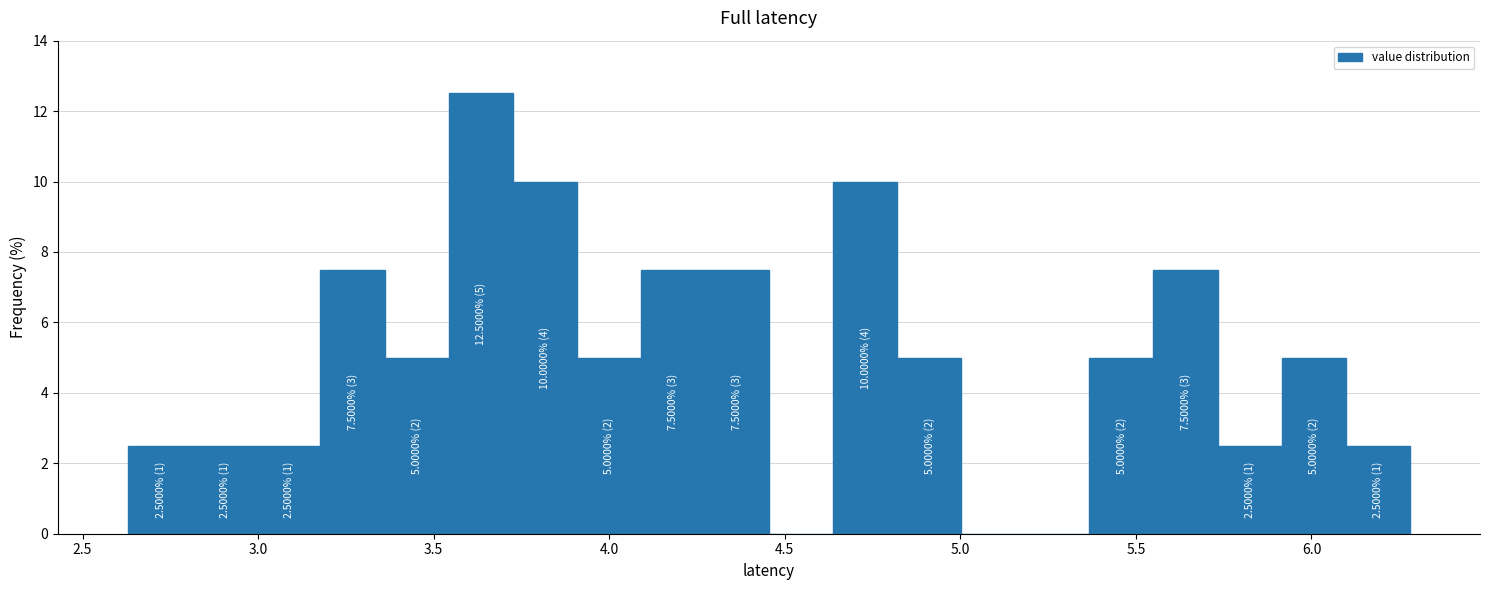

Read against the x-axis, roughly where is the centre of the tallest bar?

3.65